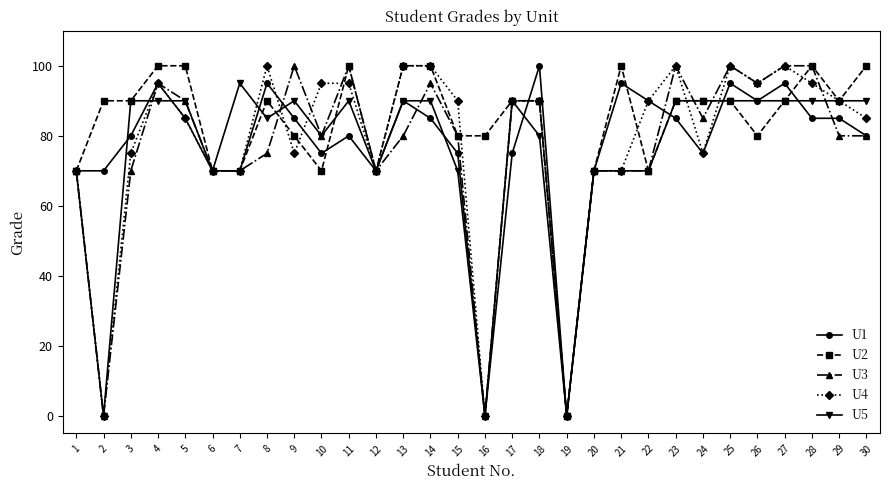

The U1 series shows 22 at 9. True or false?

False